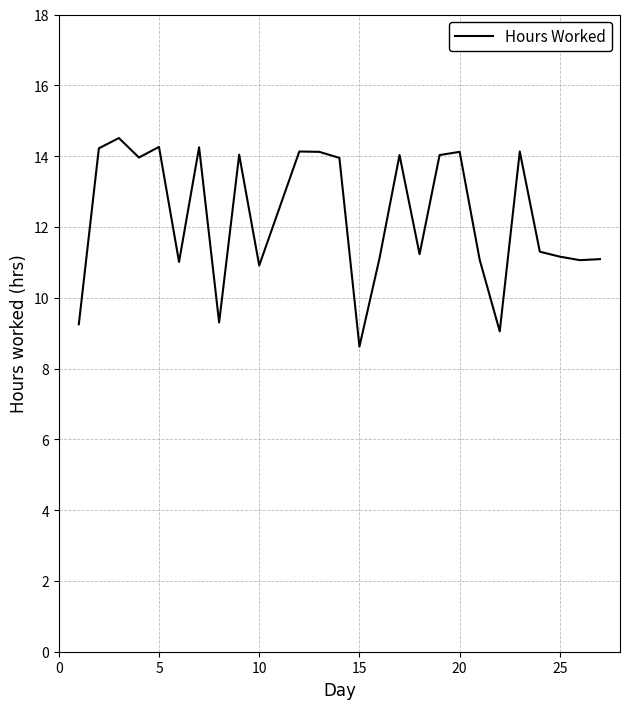

What is the minimum value shown in the chart?

8.6